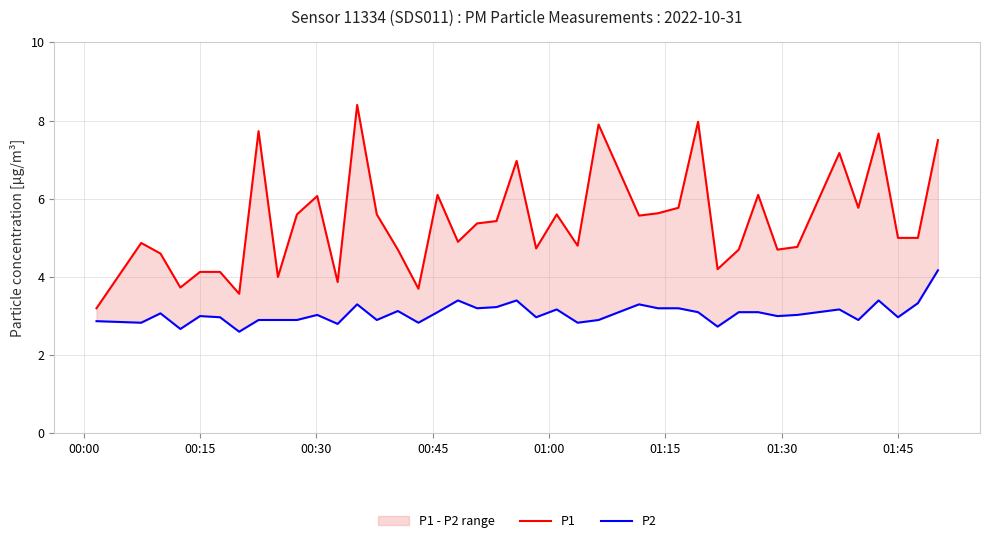

List the series in order of their overall mean, lowest first.

P2, P1